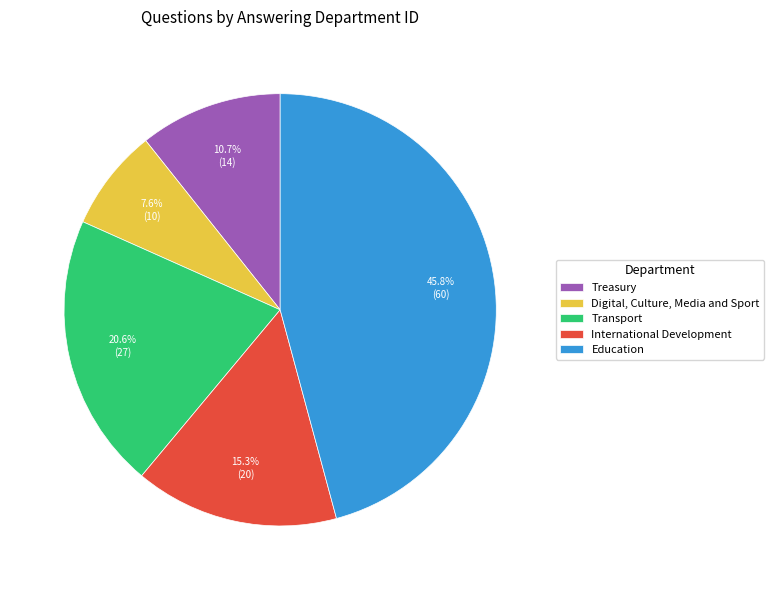

Combined, do Education and Digital, Culture, Media and Sport account for over 50%?

Yes